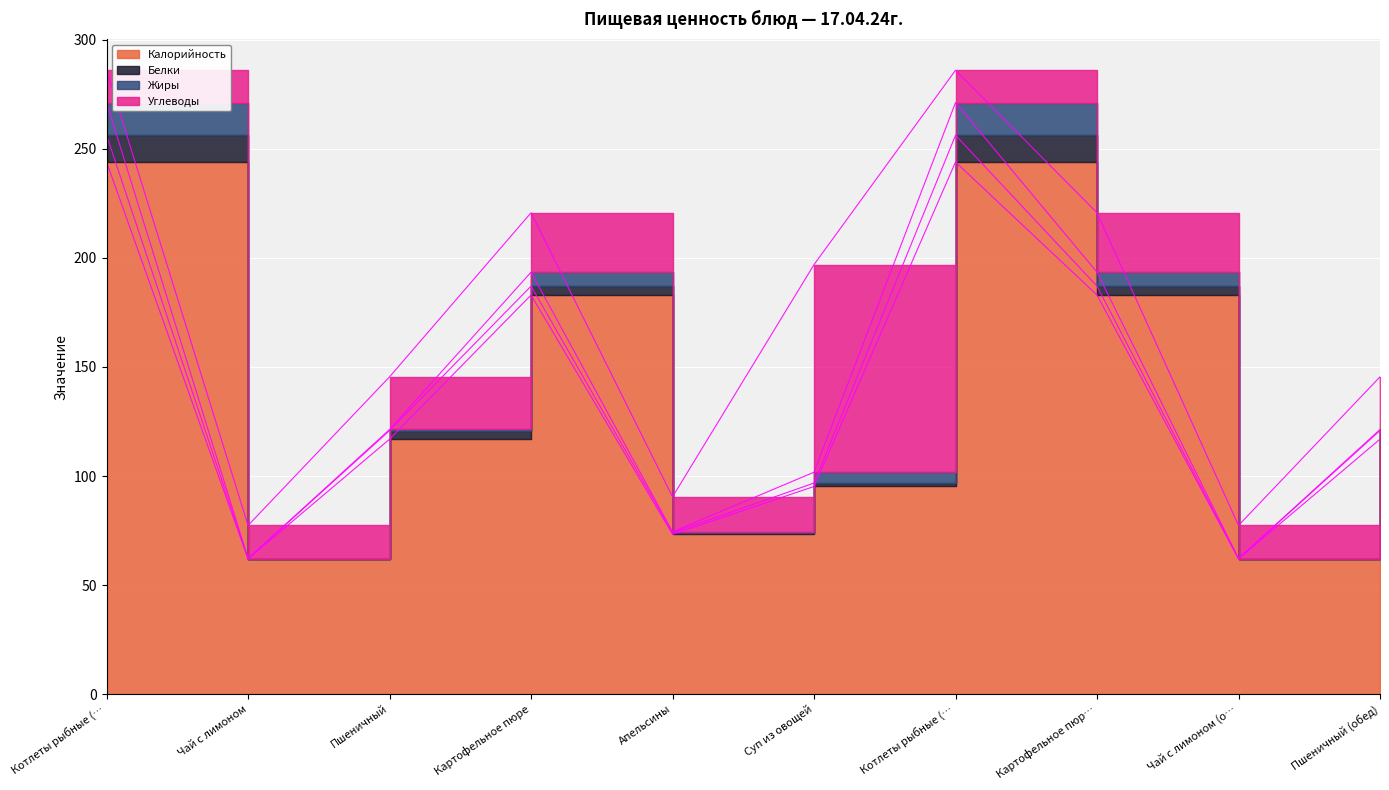

Which has a higher value, Пшеничный (обед) or Котлеты рыбные (минтай) с маслом (обед)?

Котлеты рыбные (минтай) с маслом (обед)